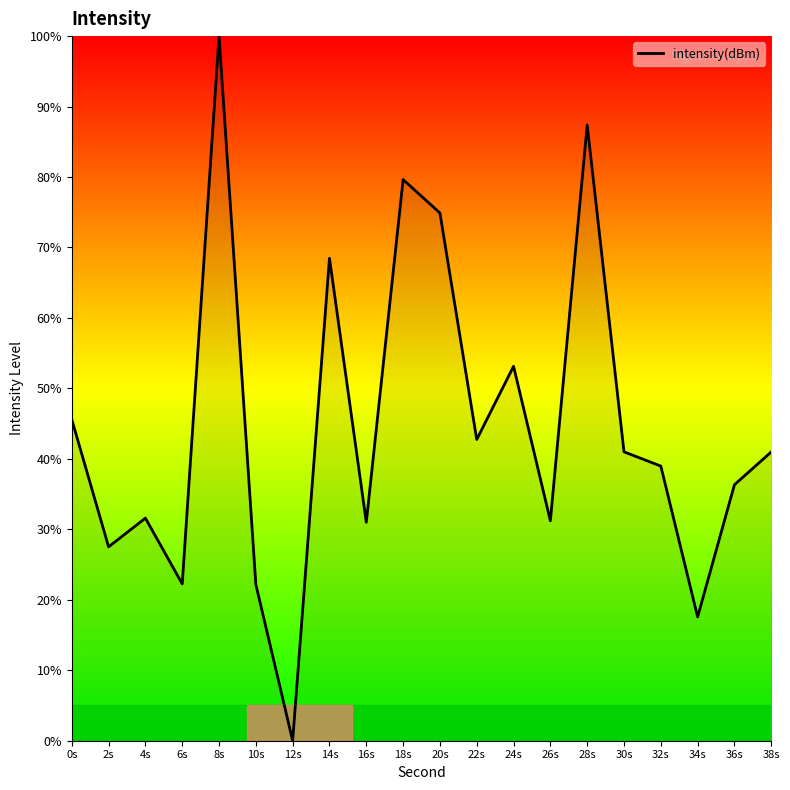

True or false: there are more than 2 points higher than both neighbors.

True